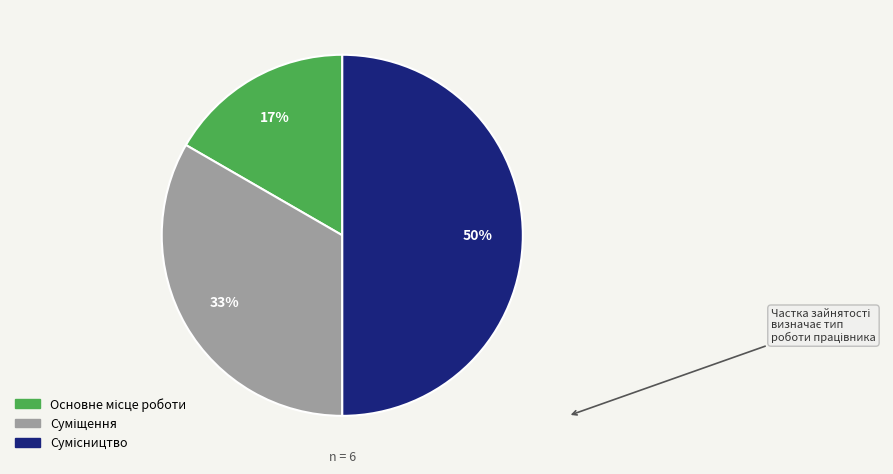

To the nearest percent, what is the difference between the largest and smallest slice percentages?

33%